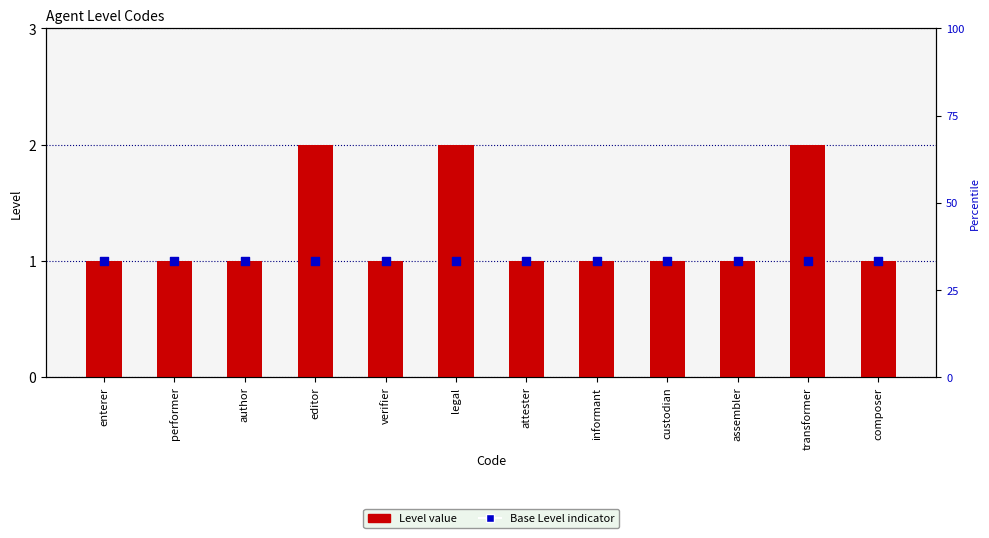

At how many categories does at least one series exceed 1?

3